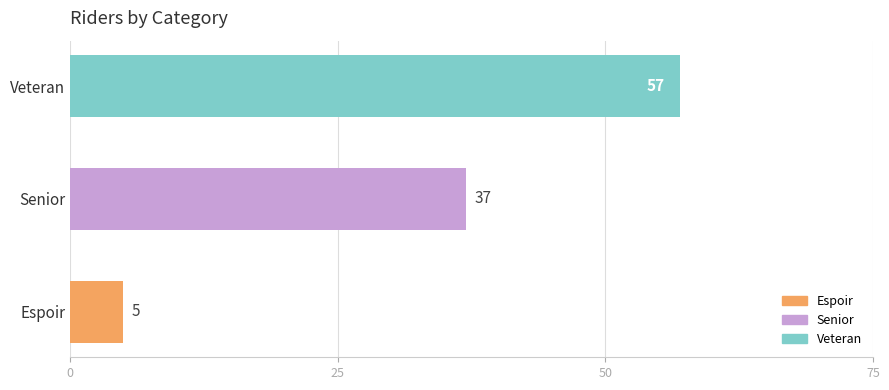

The value at Veteran is 26. True or false?

False